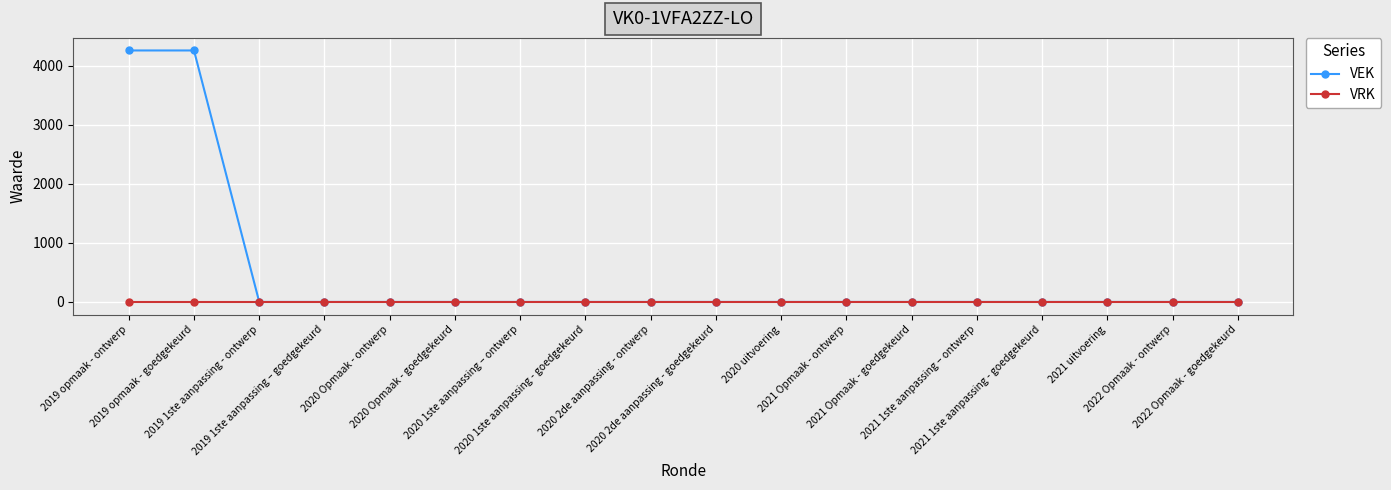

How many lines are shown in the chart?

2